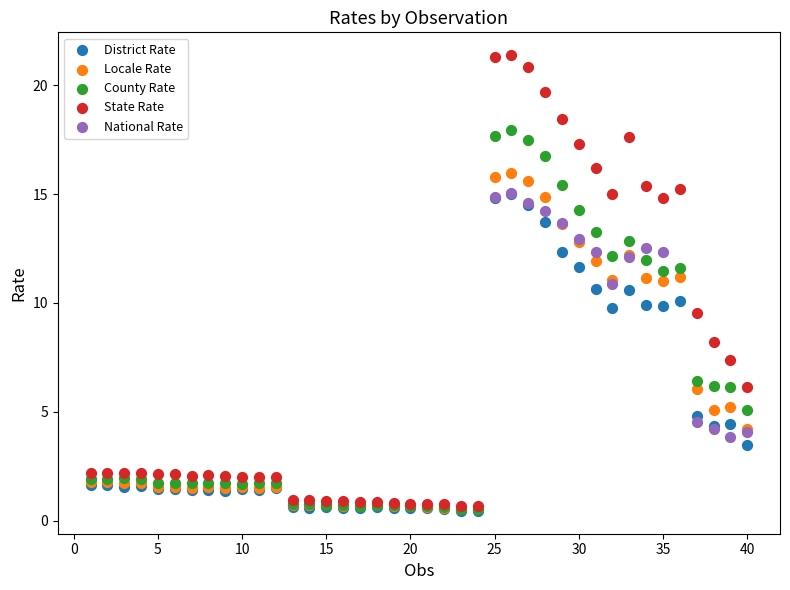

Which series has the widest spread of Y values?

State Rate